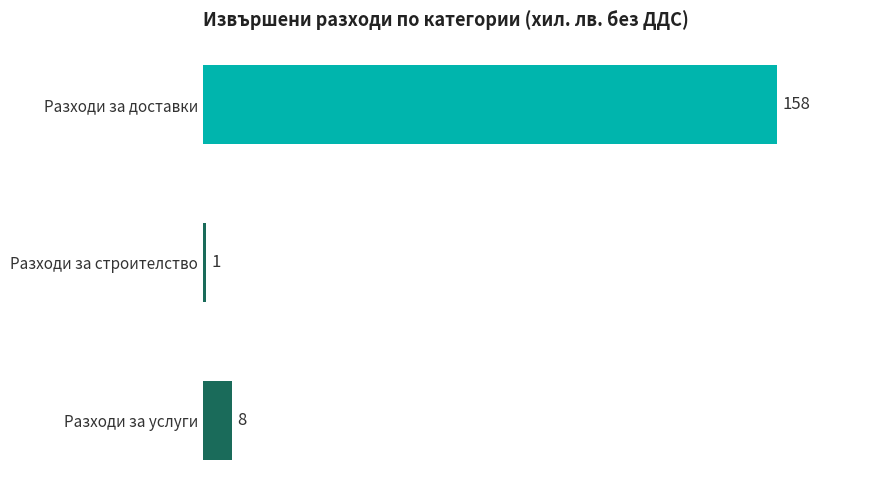

What is the change in value from Разходи за доставки to Разходи за строителство?

-157